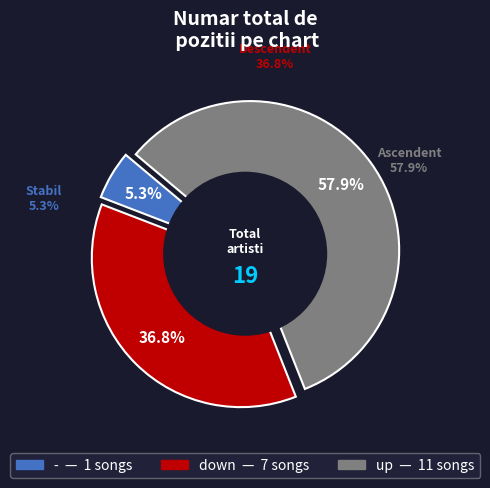

Between up and -, which is larger?

up